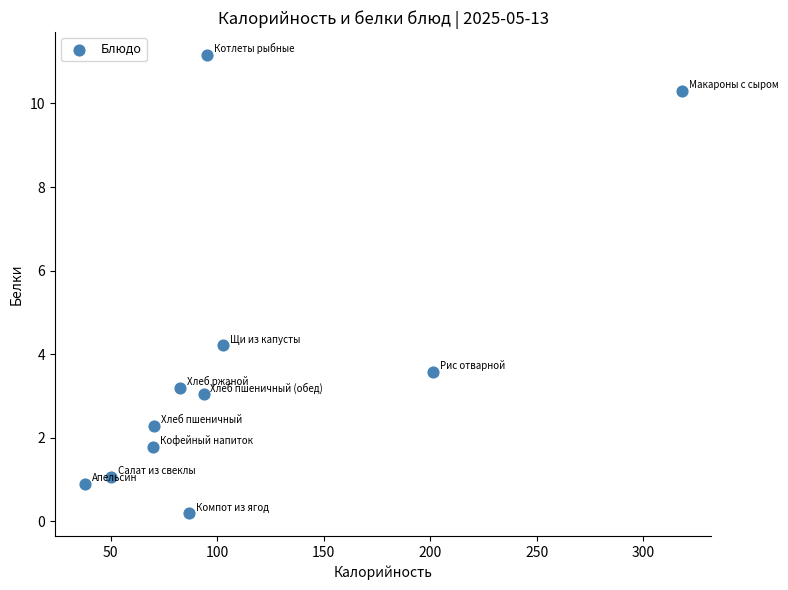

What is the range of X values (max minus min)?

280.2